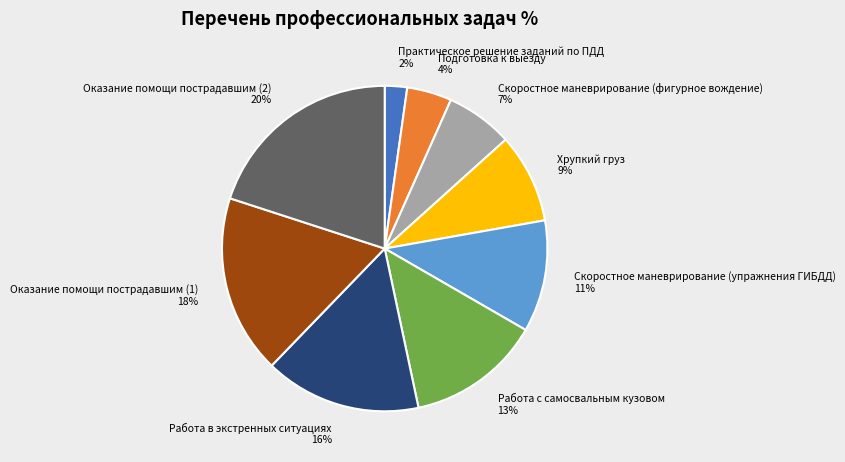

What percentage is the Практическое решение заданий по ПДД slice, to the nearest percent?

2%